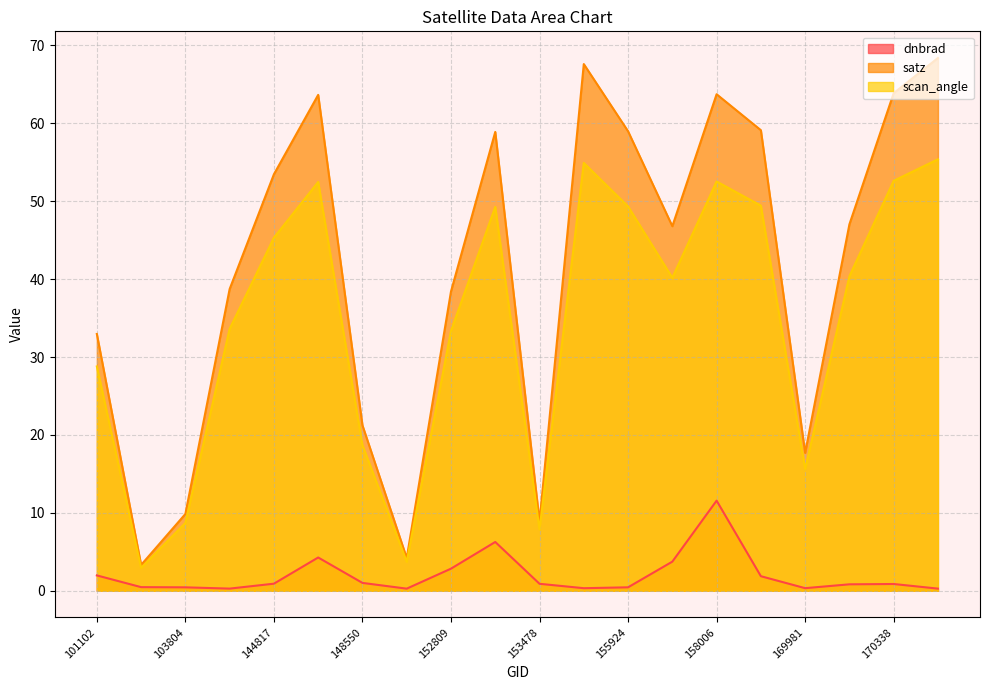

At which label is satz closest to 35?

101102